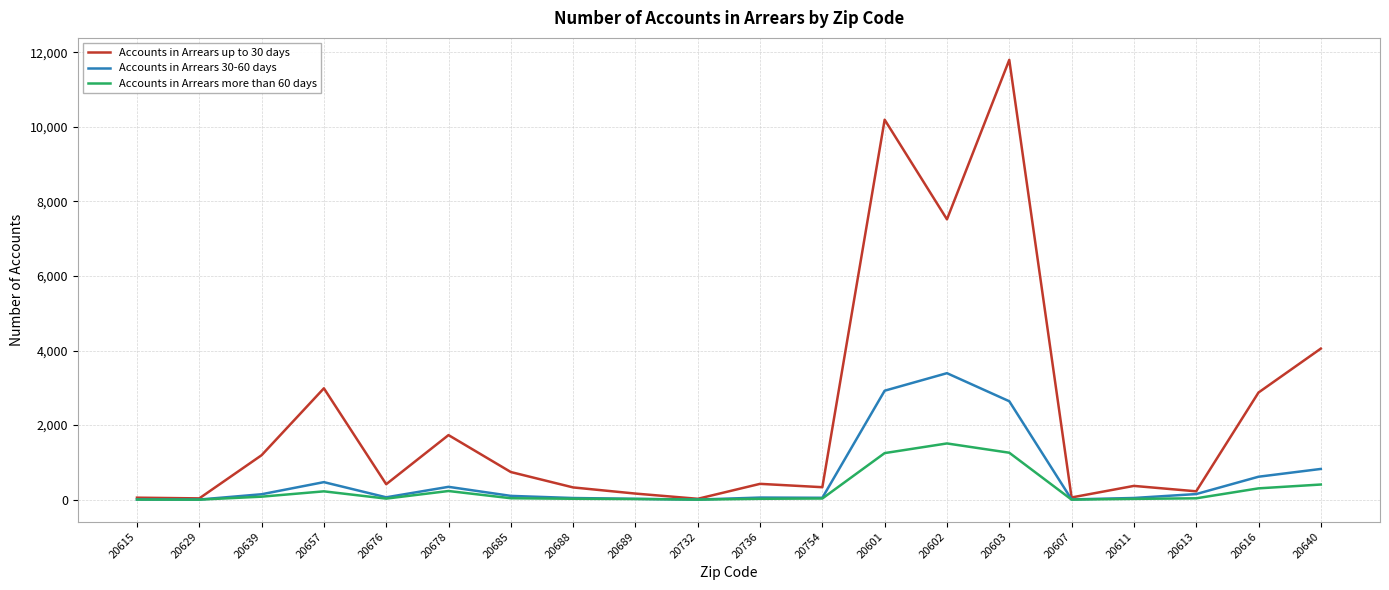

At how many categories does at least one series exceed 6974?

3